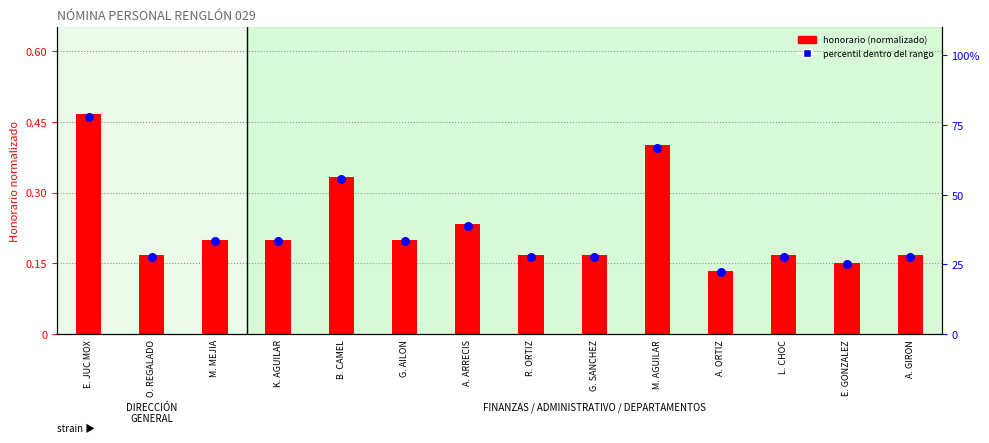

Which series contains the highest Y value?

percentil dentro del rango